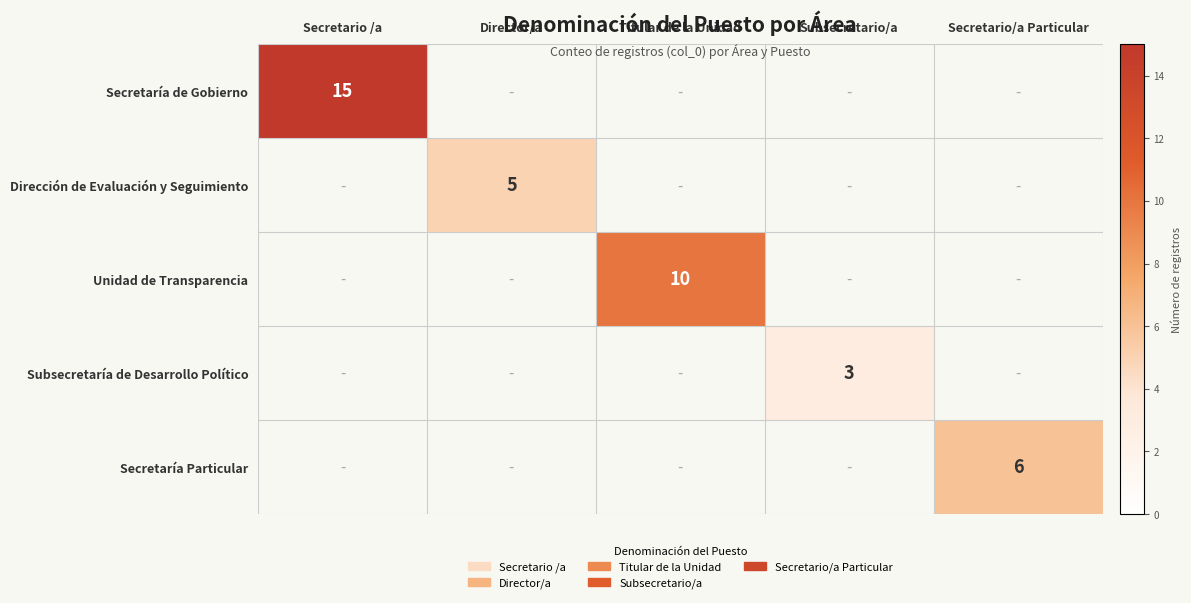

True or false: Secretaría Particular has a value of 9 at Secretario/a Particular.

False